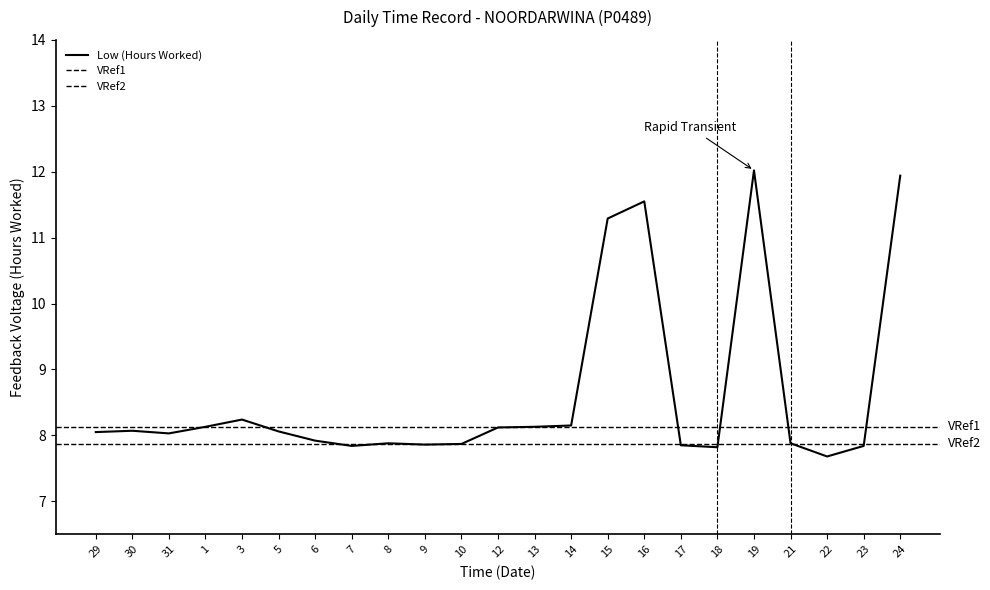

What is the maximum value shown in the chart?

12.0